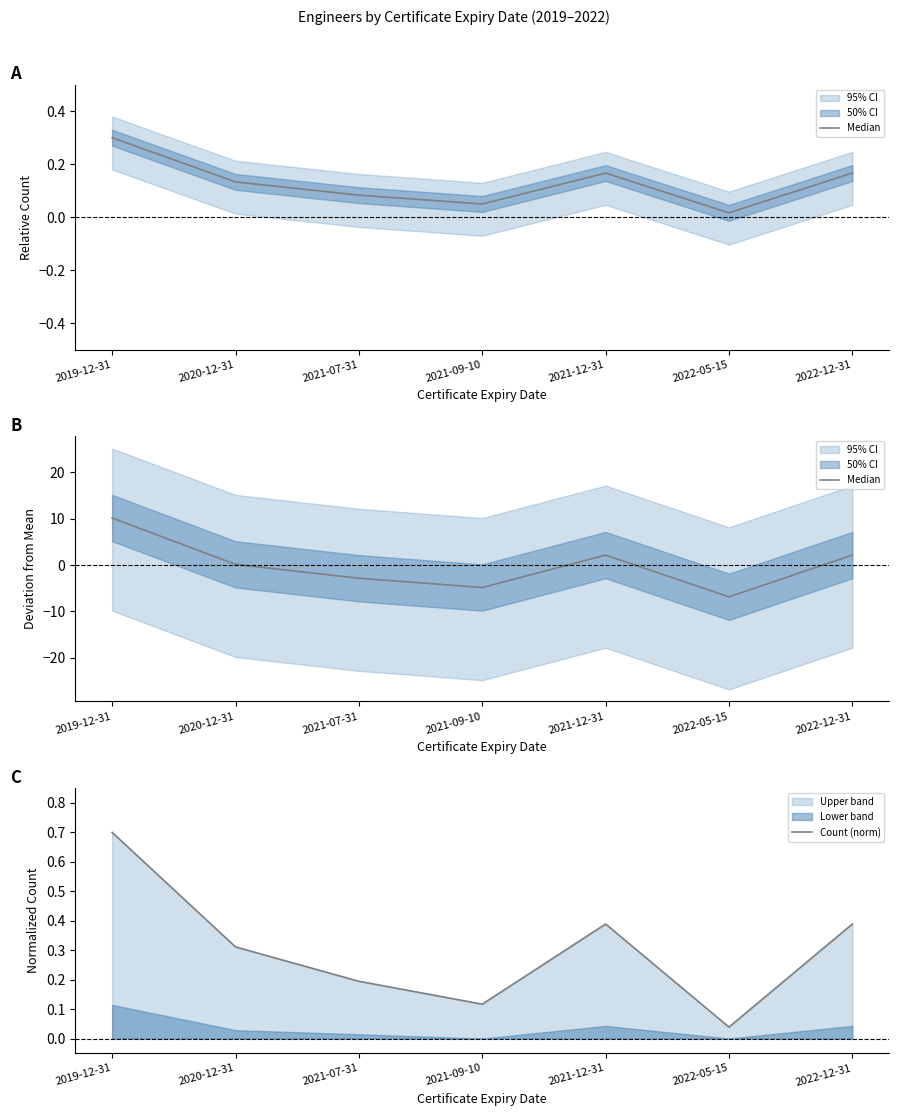

How many lines are shown in the chart?

2